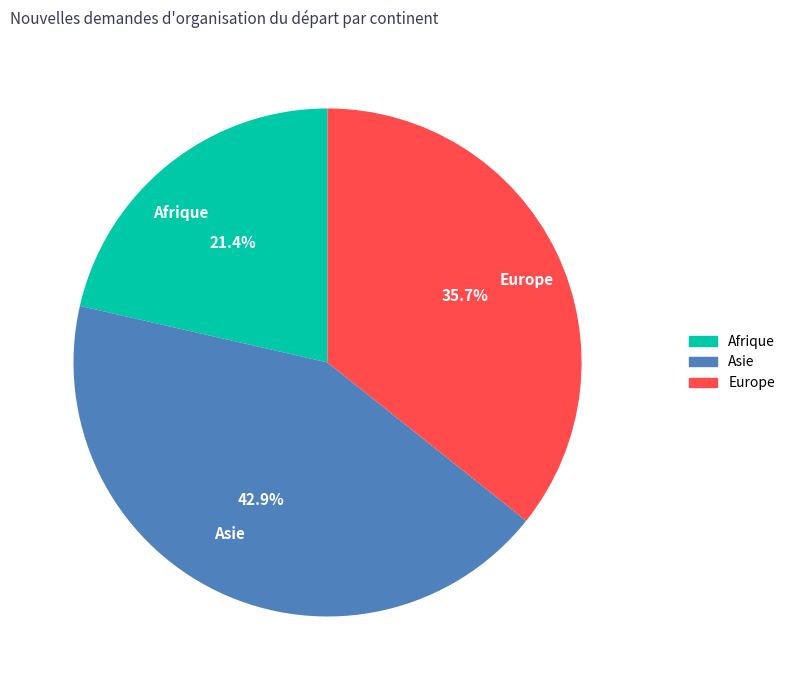

What percentage is NOT represented by Asie?

57.1%